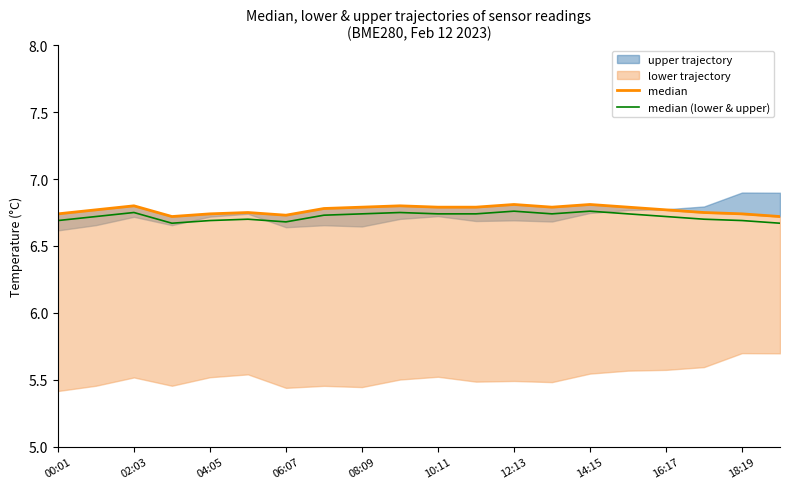

What is the value of the median point at the 5th from the left?

6.7